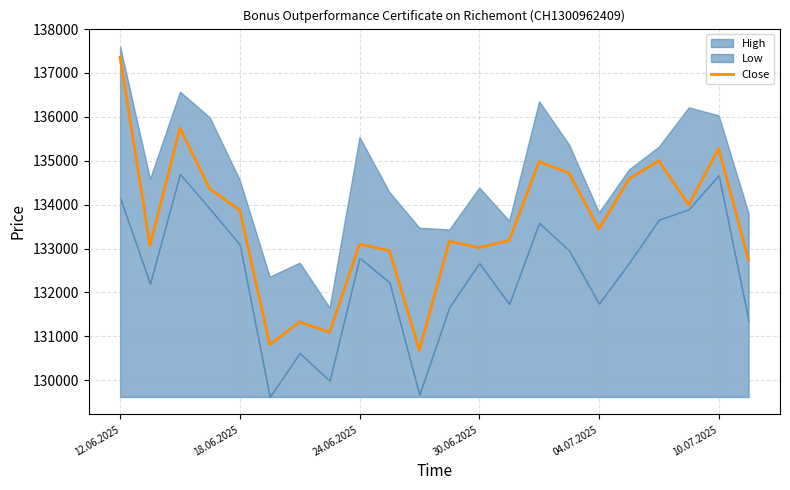

True or false: Close has a value of 137360 at 12.06.2025.

True